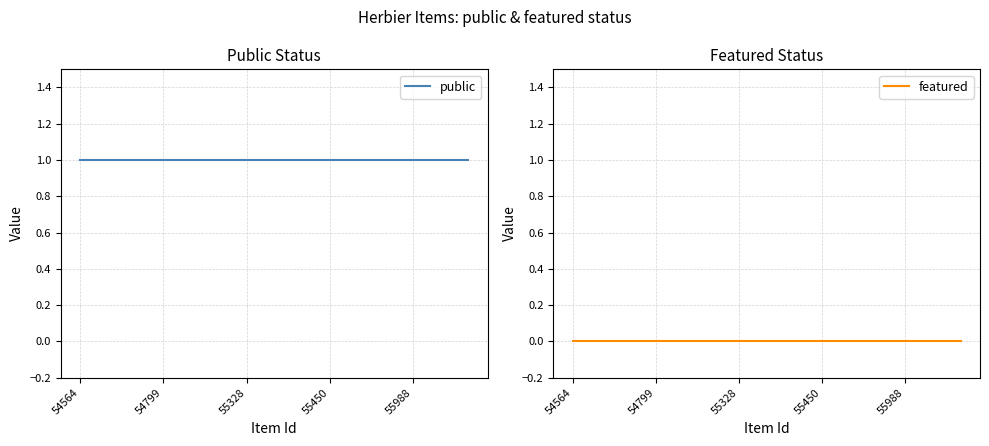

Is the value of featured at 11 greater than the value of public at 9?

No